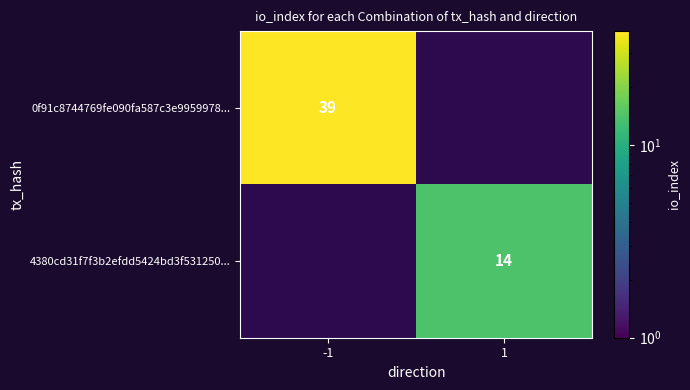

Is it true that 0f91c8744769fe090fa587c3e9959978... equals 39 at -1?

True